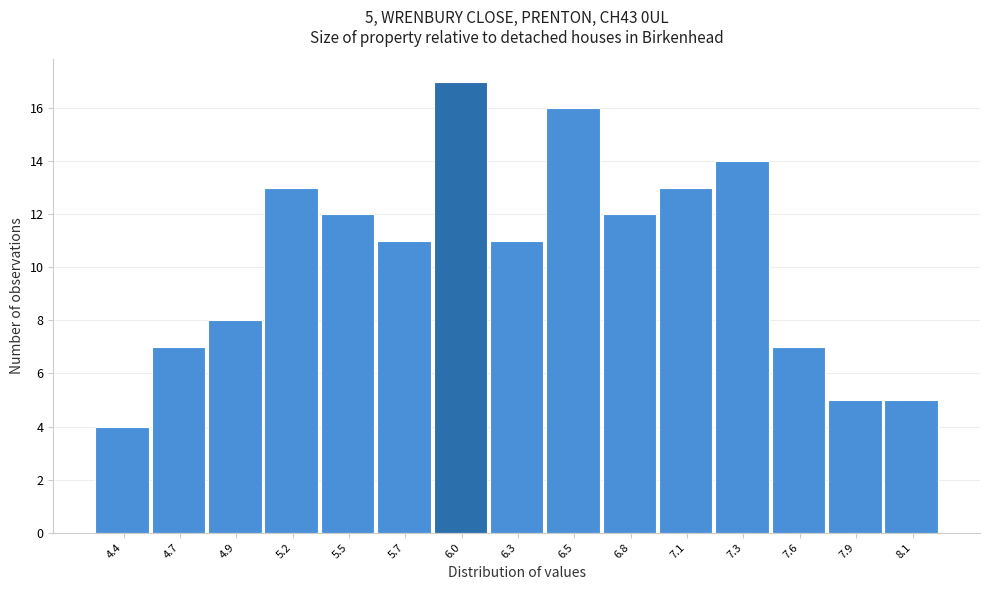

Reading left to right, extract all data points from this chart.

4	7	8	13	12	11	17	11	16	12	13	14	7	5	5